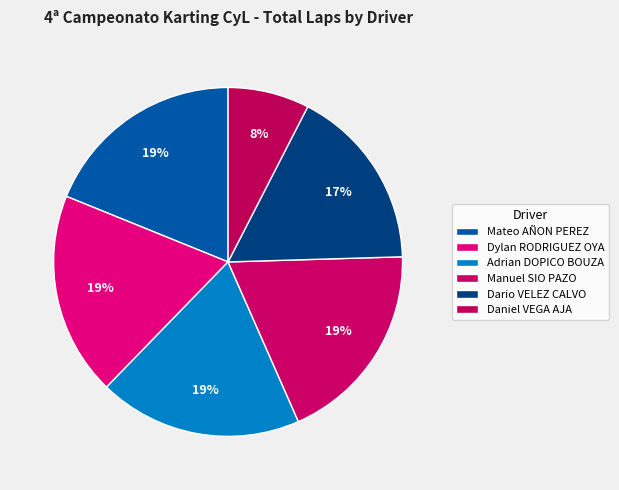

How many segments does this pie chart have?

6